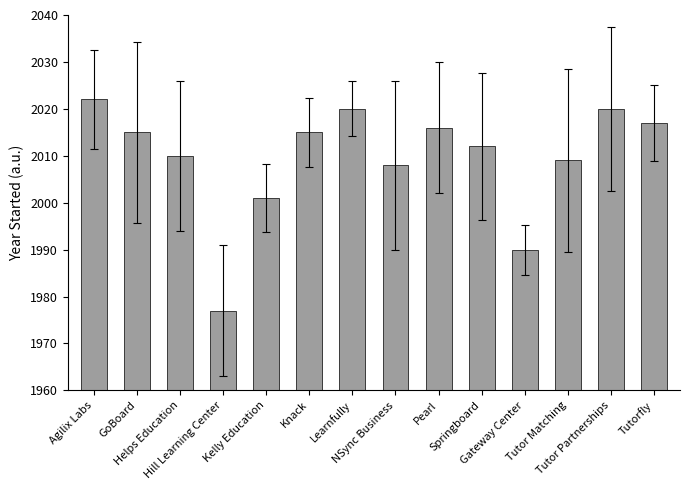

Is it true that the value at Pearl is 2016?

True